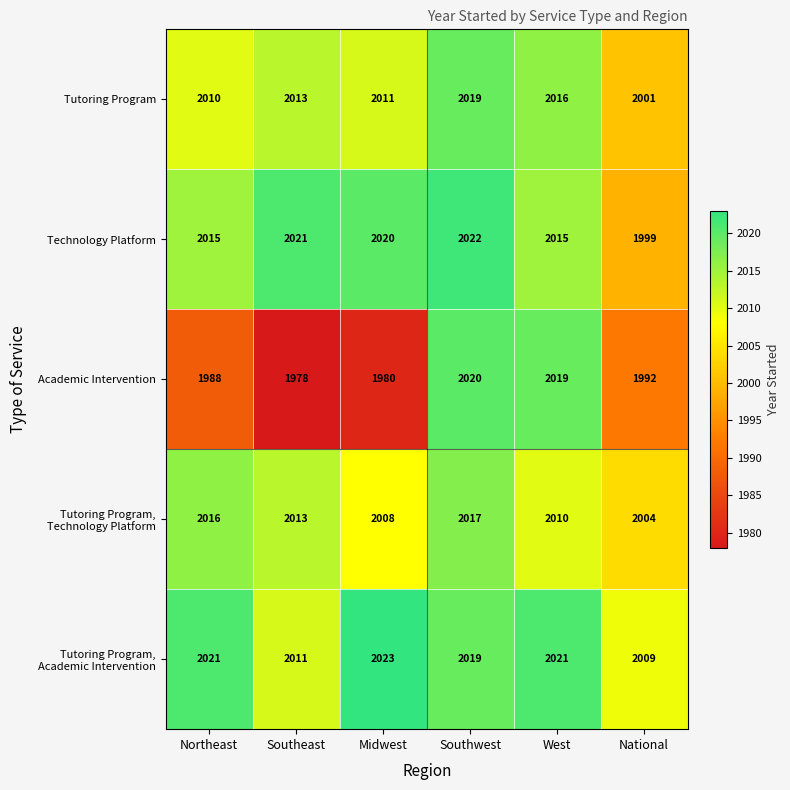

The Academic Intervention series shows 1992 at National. True or false?

True